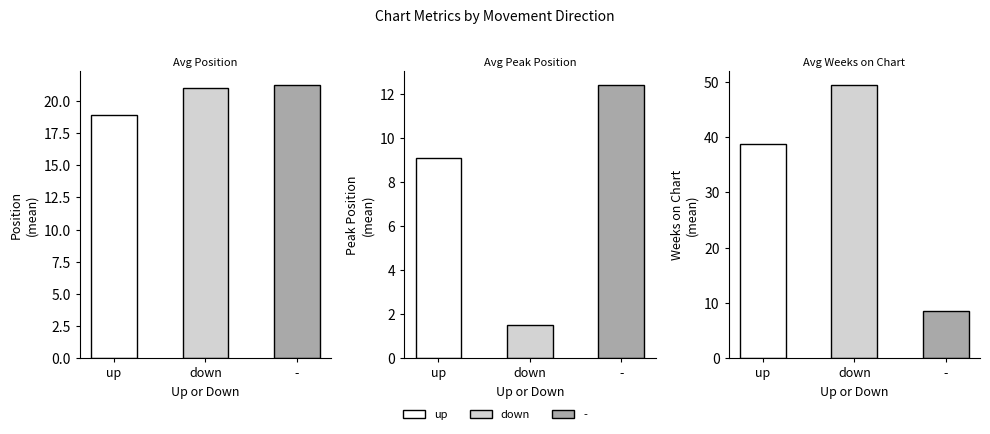

At which category is the sum across all series the highest?

down